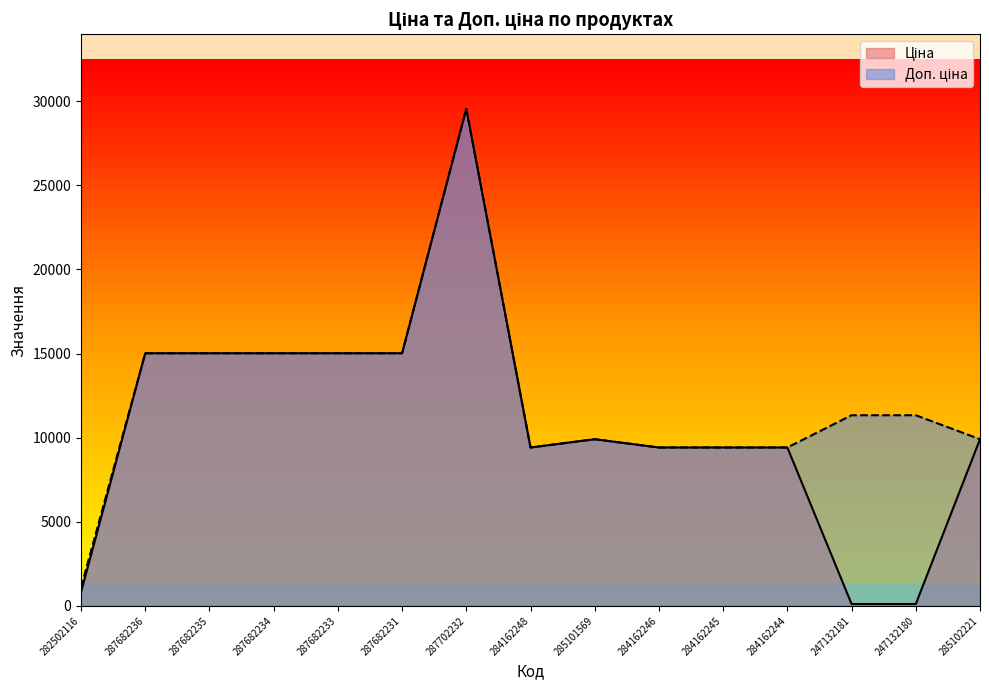

What is the highest value of the Ціна series?

29548.9